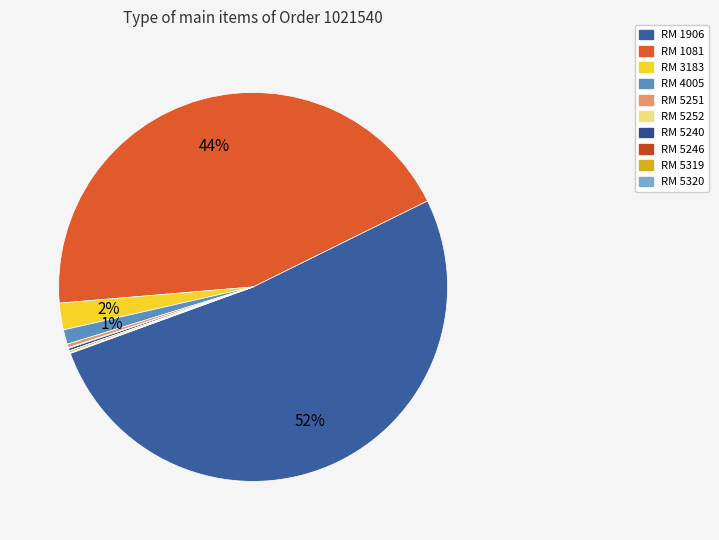

Do RM 5251 and RM 5246 together represent more than half of the pie?

No